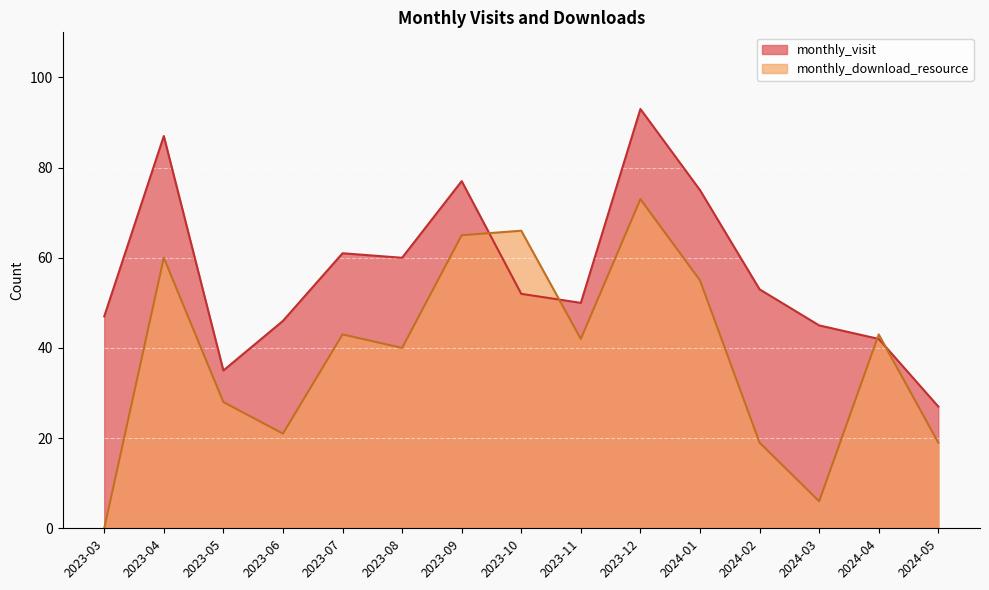

What is the value of the monthly_visit point at the 6th from the left?

60